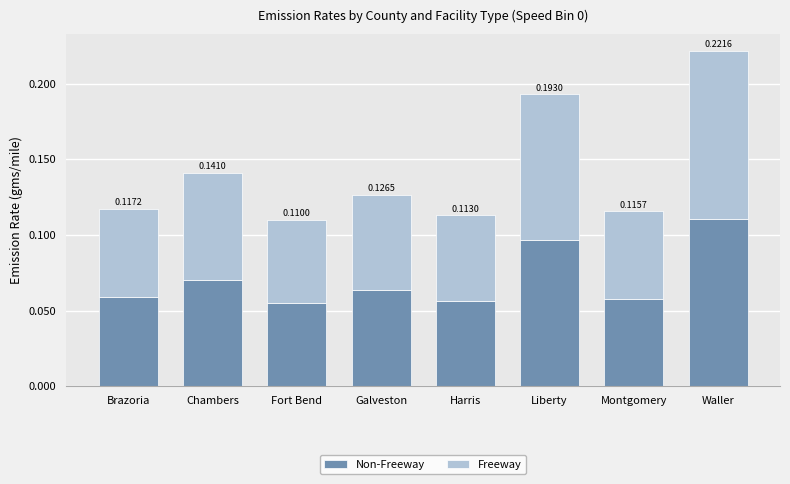

At which category is the sum across all series the highest?

Waller